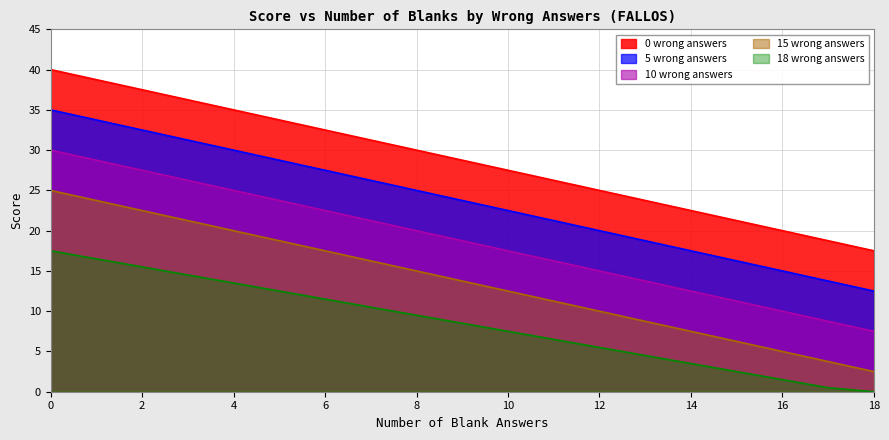

List the series in order of their overall mean, highest first.

0 wrong answers, 5 wrong answers, 10 wrong answers, 15 wrong answers, 18 wrong answers